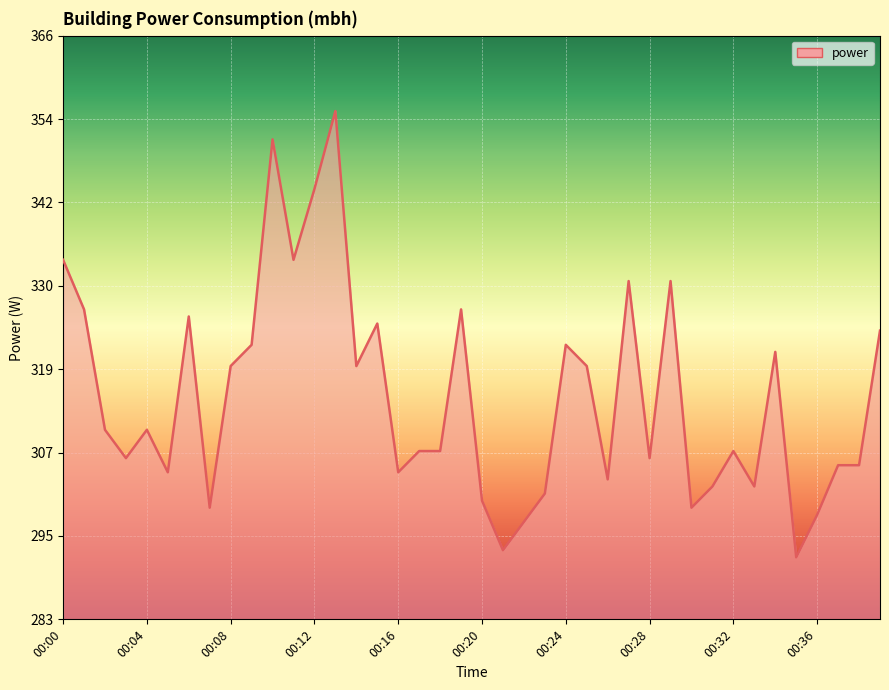

What is the smallest value displayed?

292